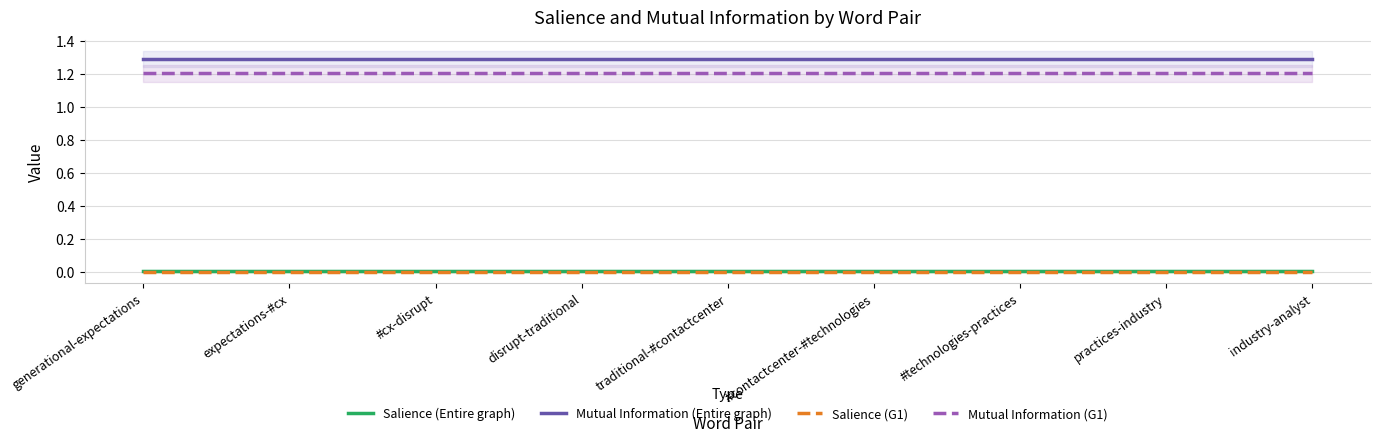

The value of Salience (Entire graph) at #cx-disrupt is 0.0. True or false?

False